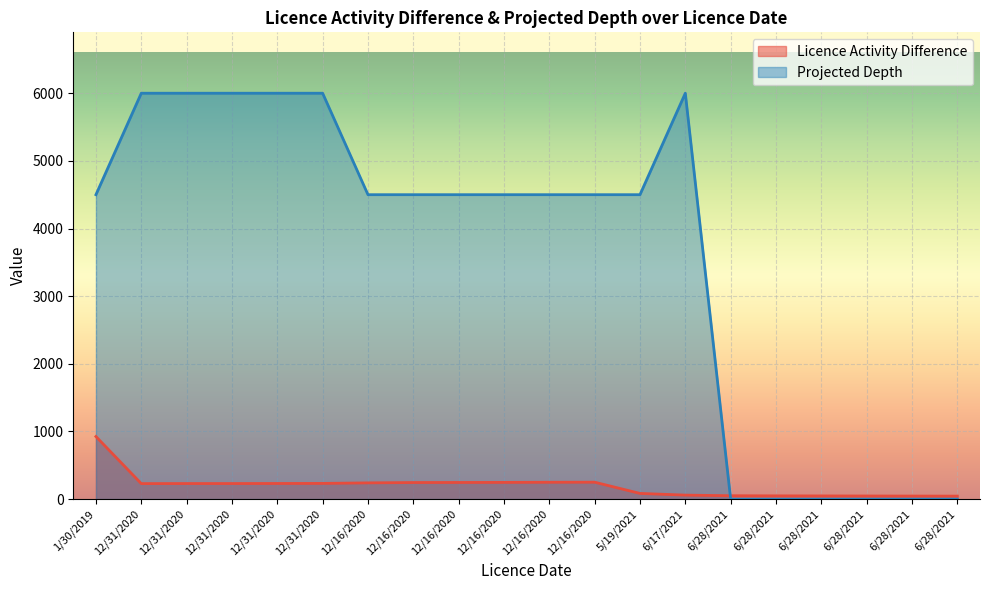

Where is Projected Depth nearest to the value 3000?

1/30/2019